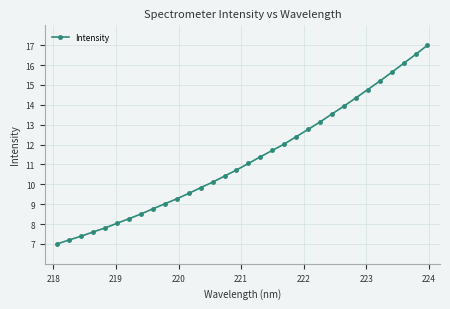

What is the value of the 31st point from the left?

16.5